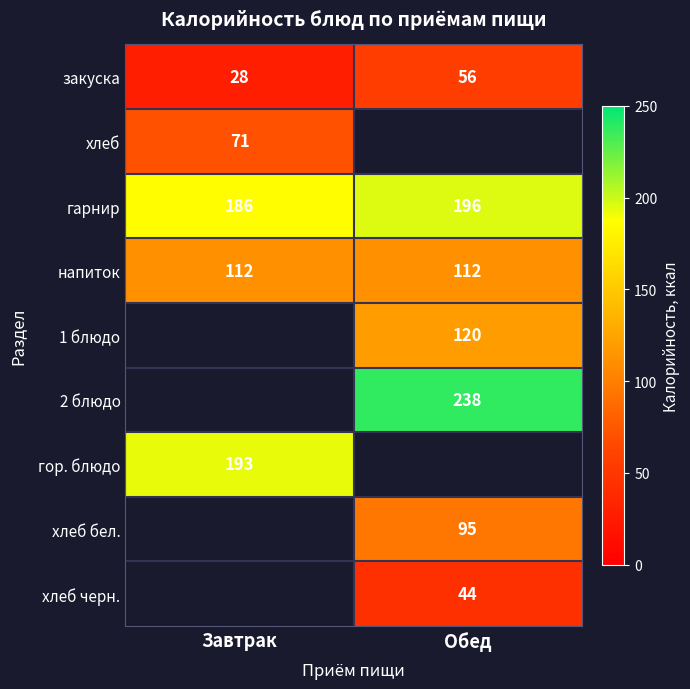

What is the maximum value shown in the chart?

238.0